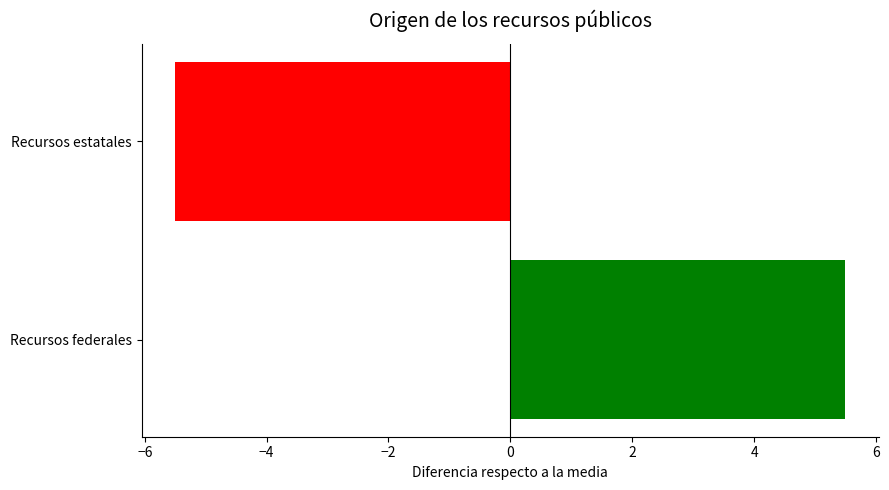

What position from the left is Recursos federales?

1